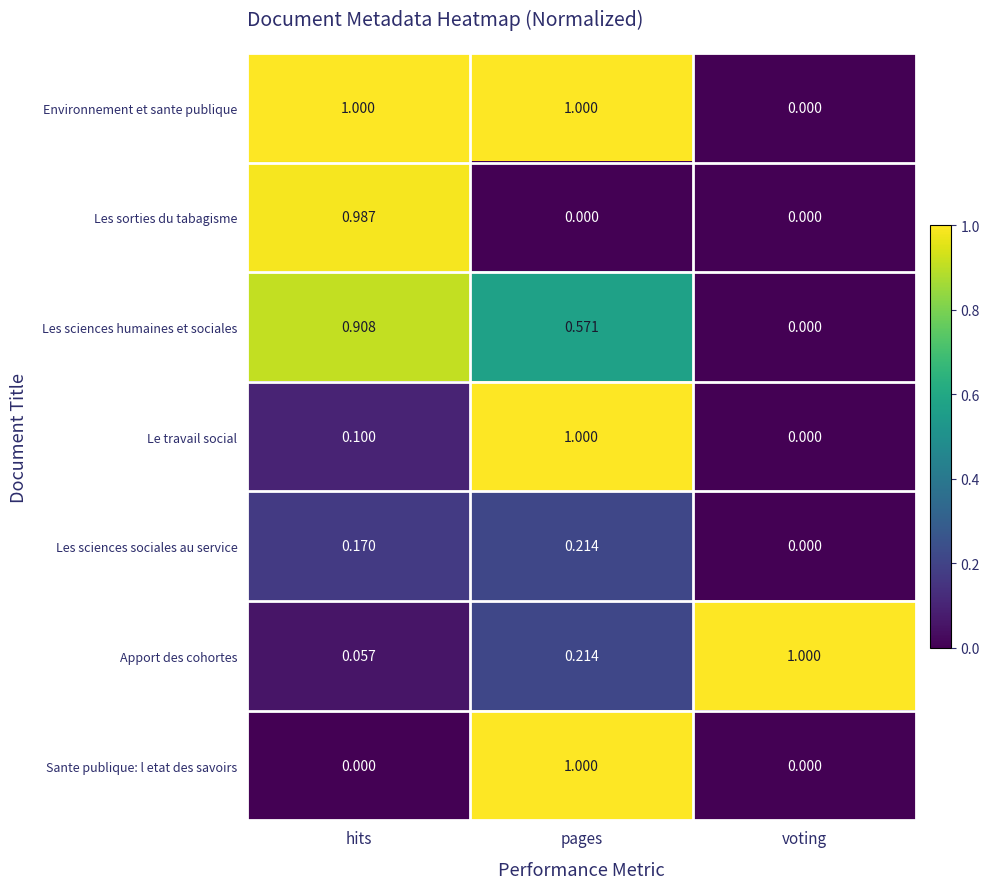

At which category is the sum across all series the highest?

pages